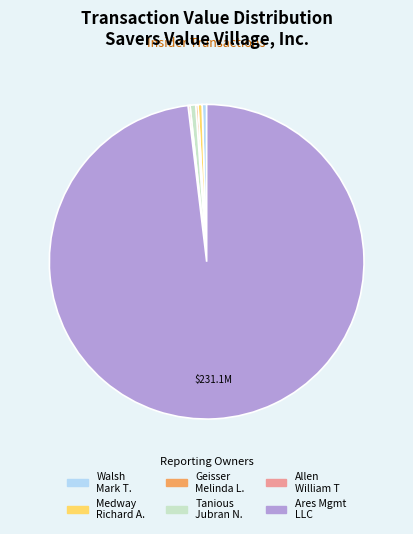

Is there any slice that represents more than half of the pie?

Yes